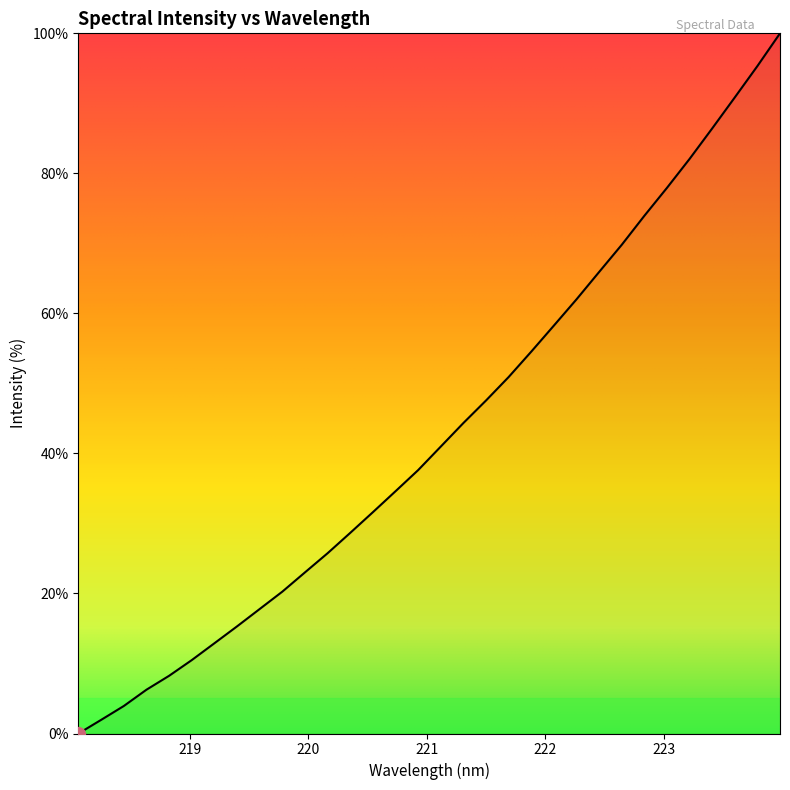

What is the difference between the maximum and minimum values?

100.0